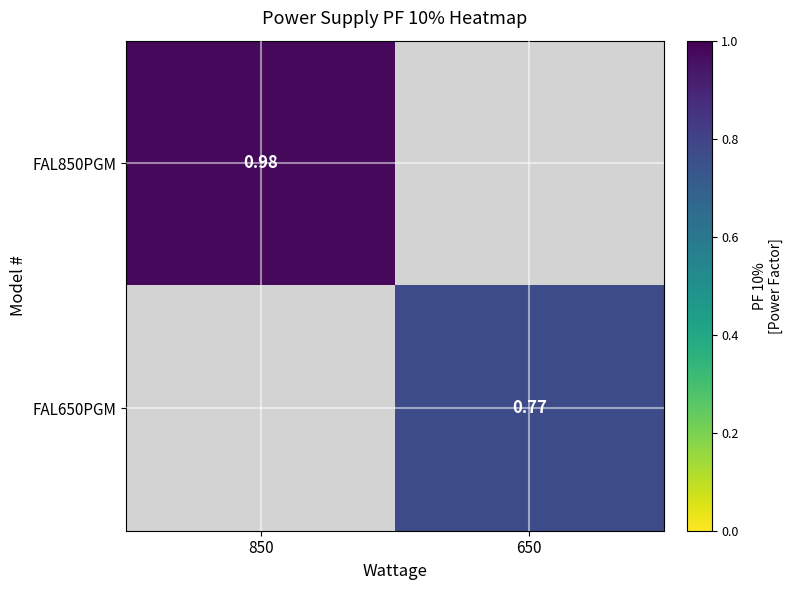

Rank the categories by FAL650PGM value from lowest to highest.

850, 650